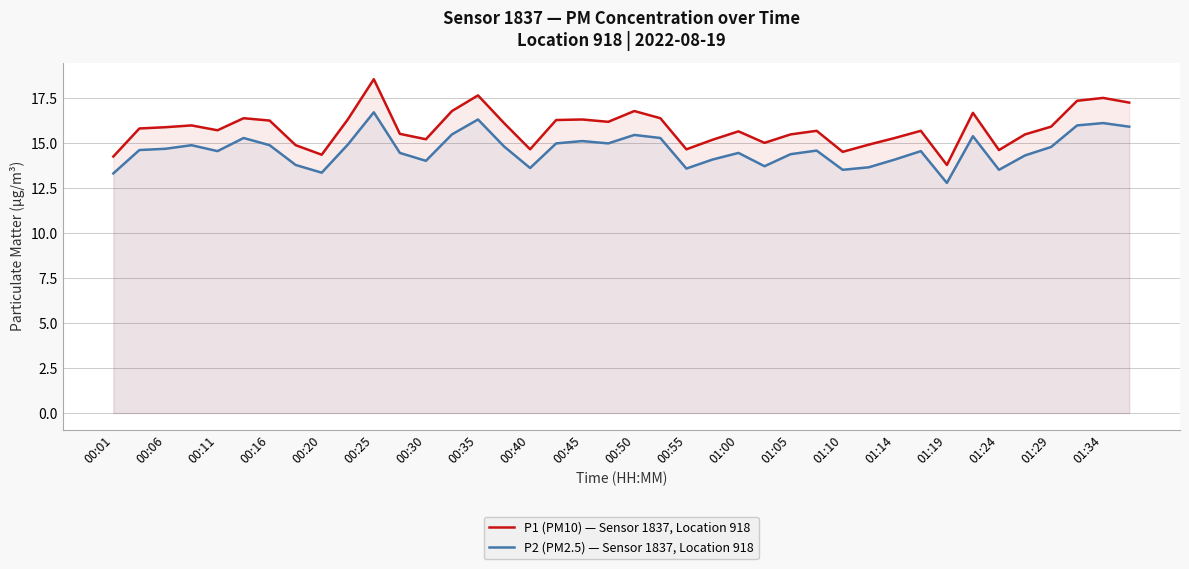

How many values in the P2 (PM2.5) — Sensor 1837, Location 918 series exceed 14?

30